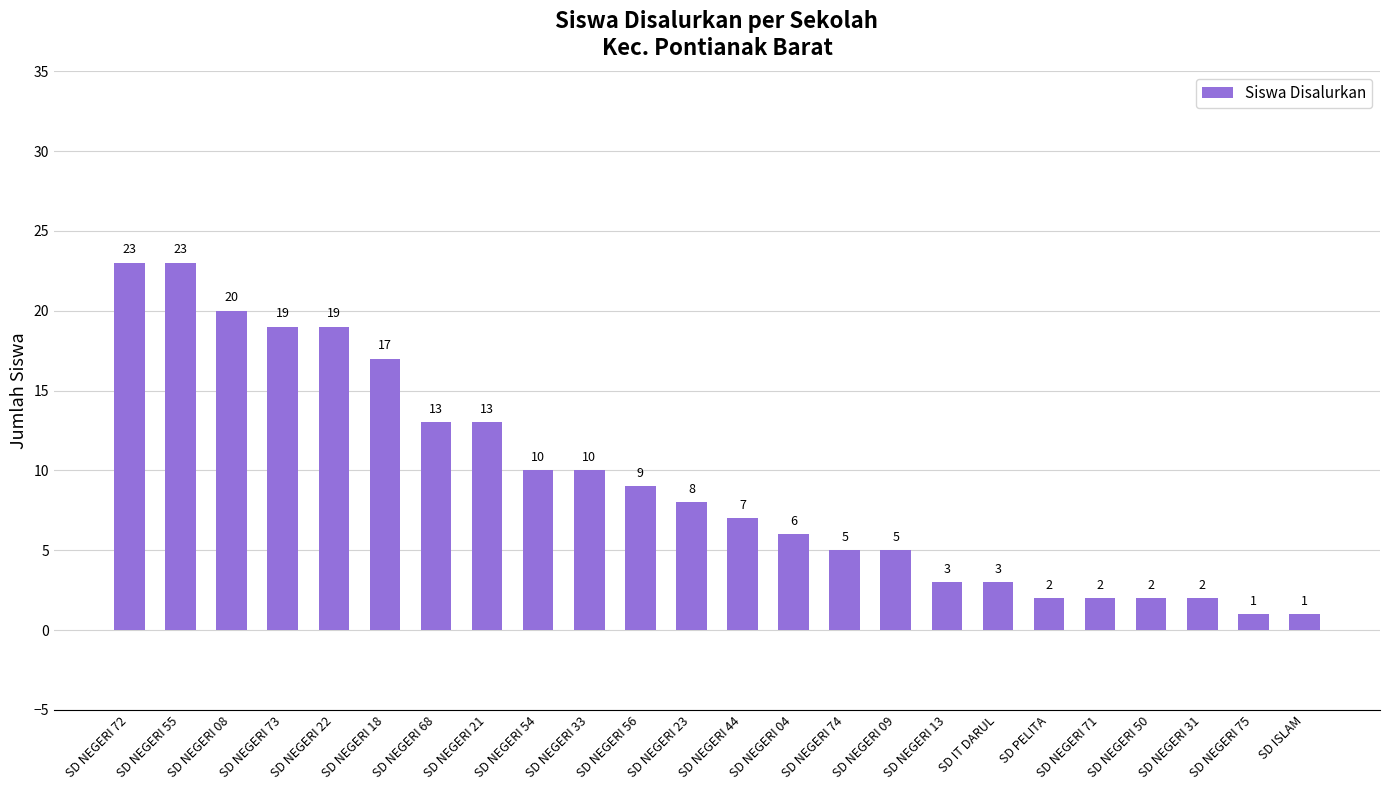

Is it true that the value at SD NEGERI 04 is 2?

False